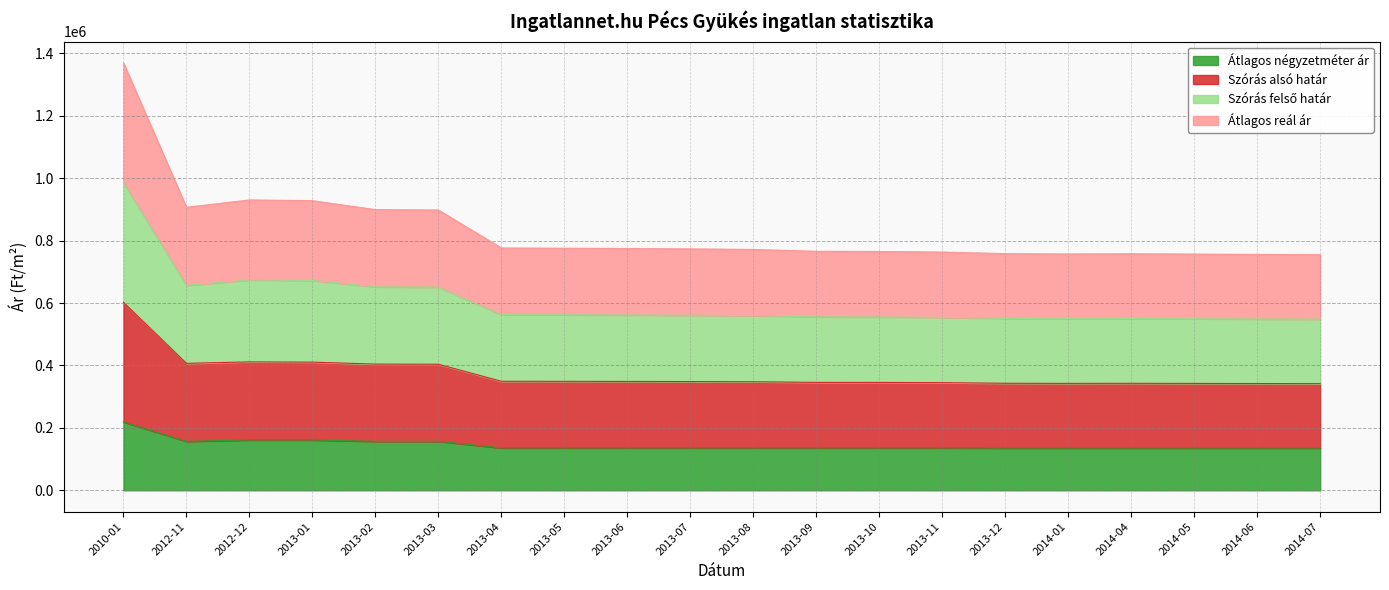

Which series has the largest total across all categories?

Átlagos reál ár